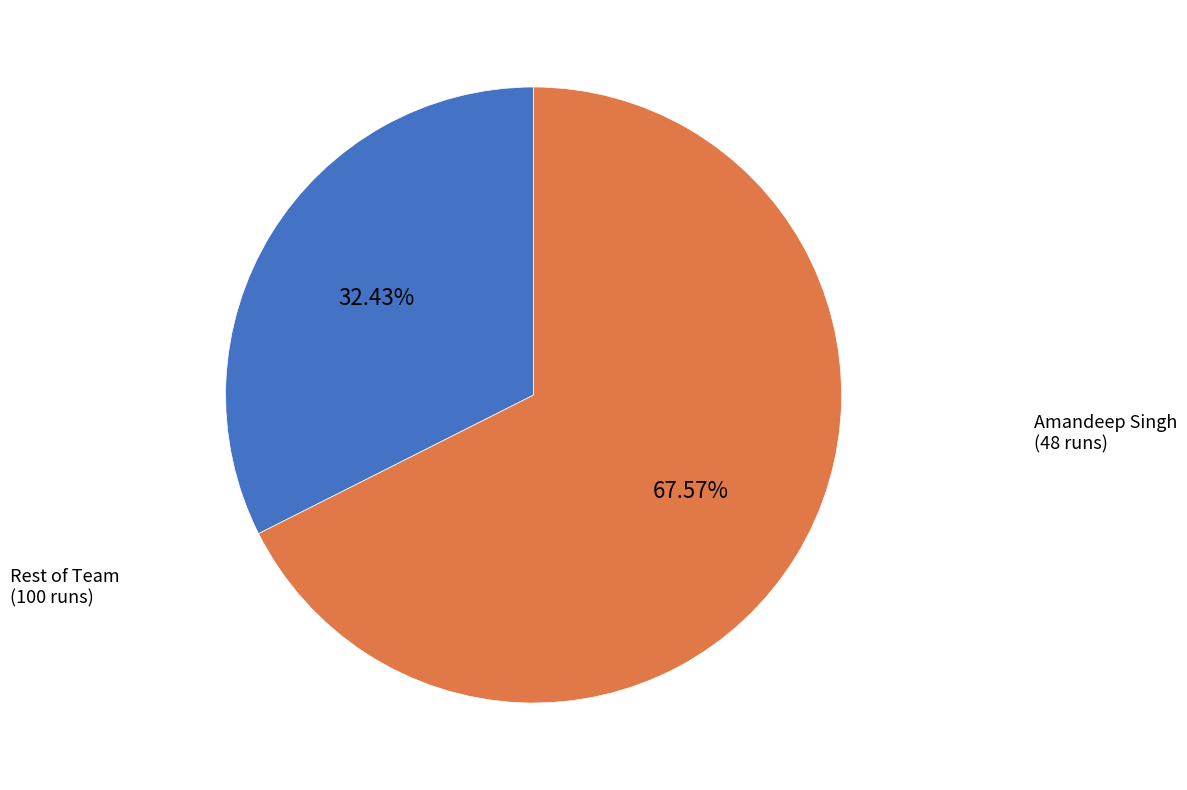

Count the number of slices in the pie.

2